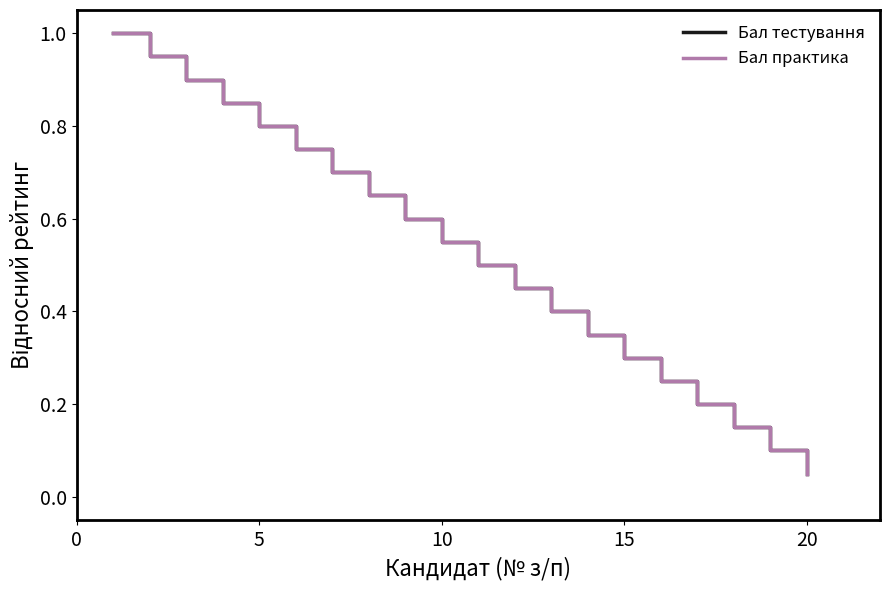

Does the chart have visible grid lines?

No